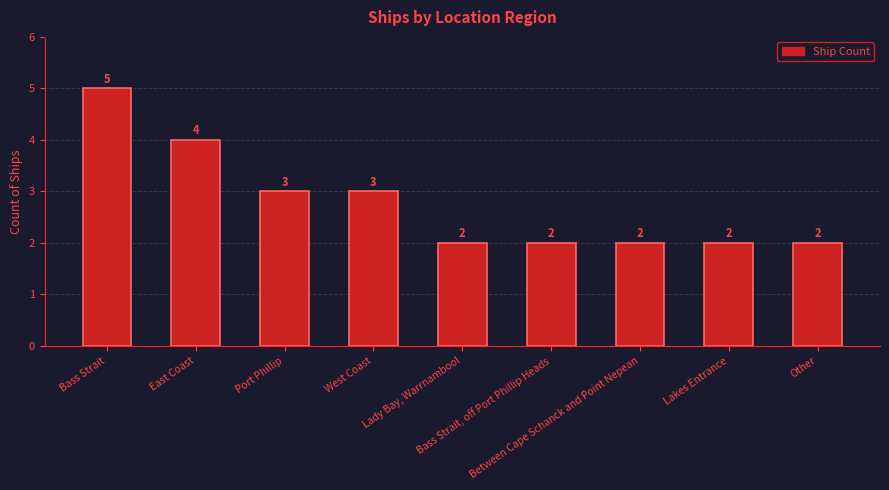

True or false: the data shows 3 at Other.

False